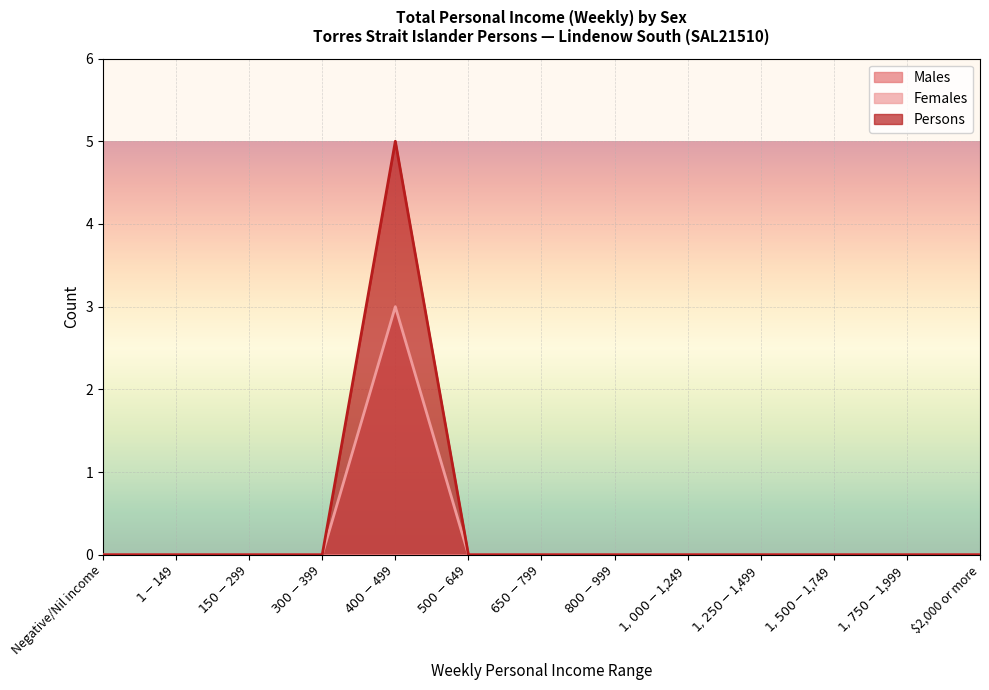

What is the sum of all Persons values?

5